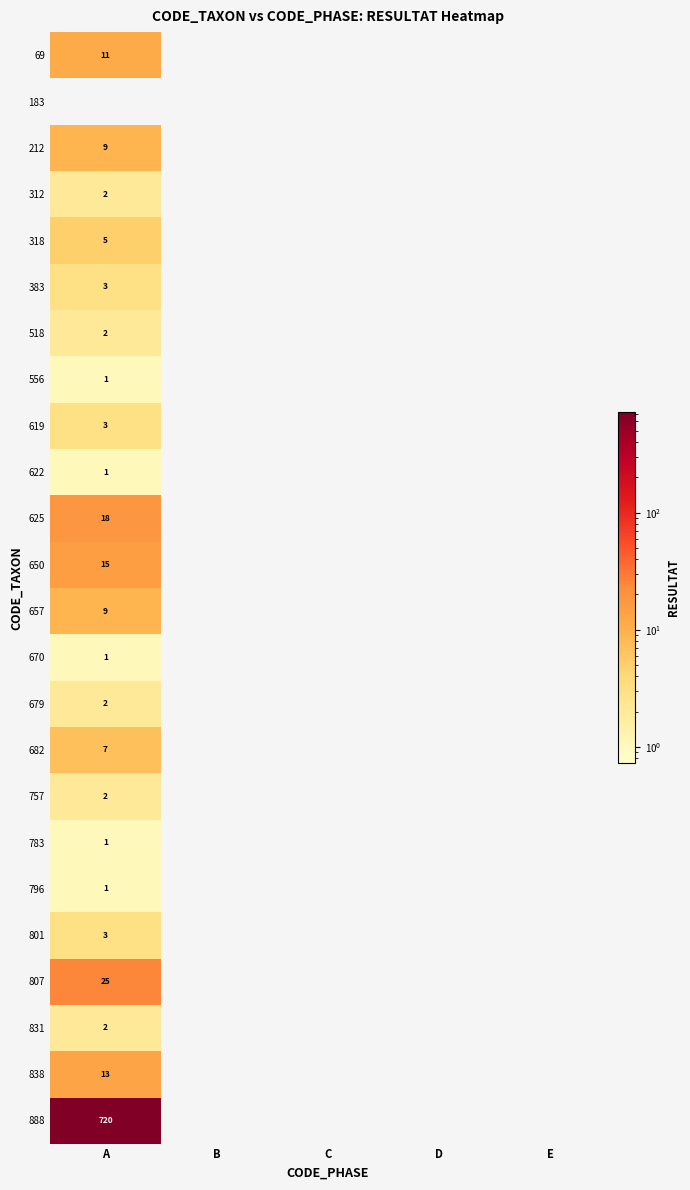

What is the highest value of the 312 series?

2